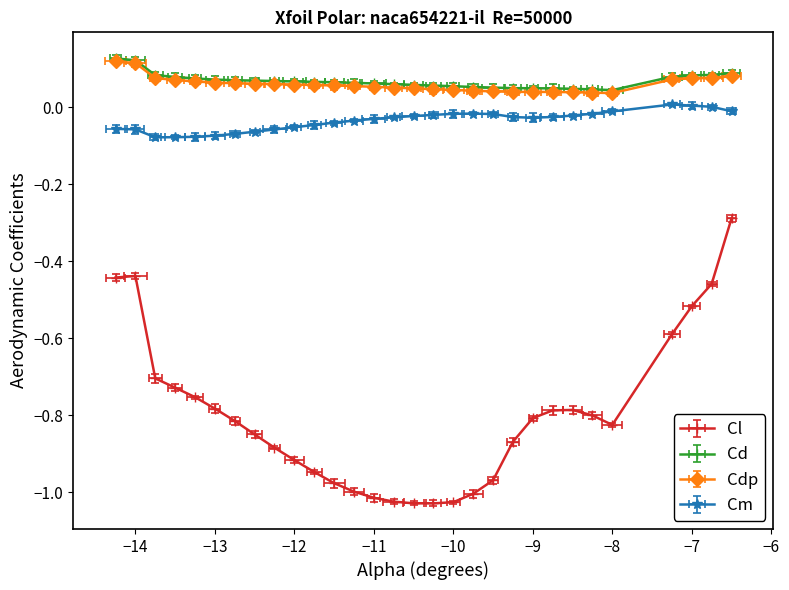

What is the value of the Cl point at the 28th from the left?

-0.5